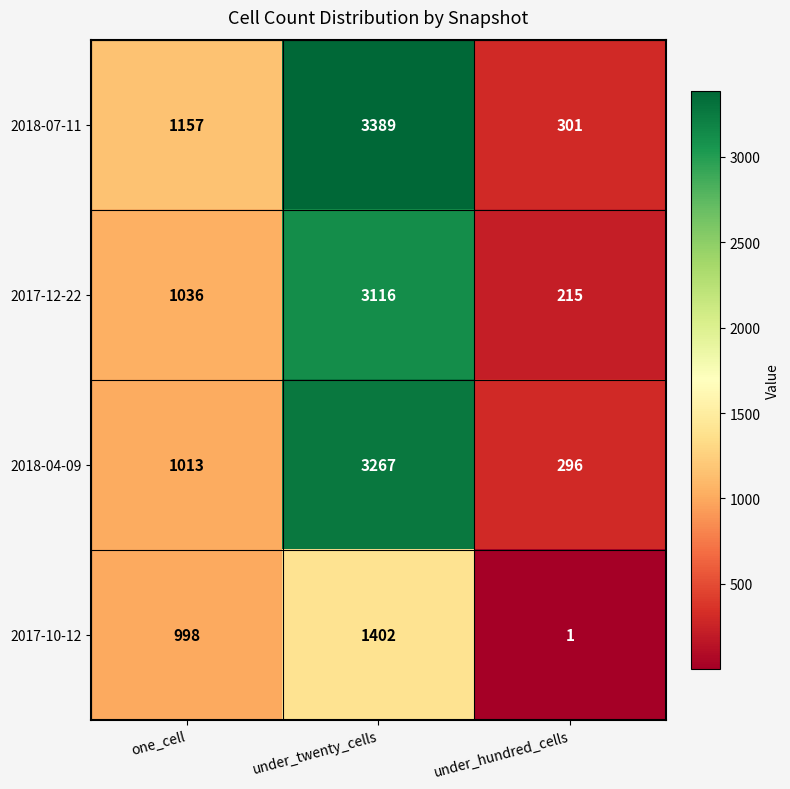

True or false: 2017-12-22 has a value of 3116 at under_twenty_cells.

True